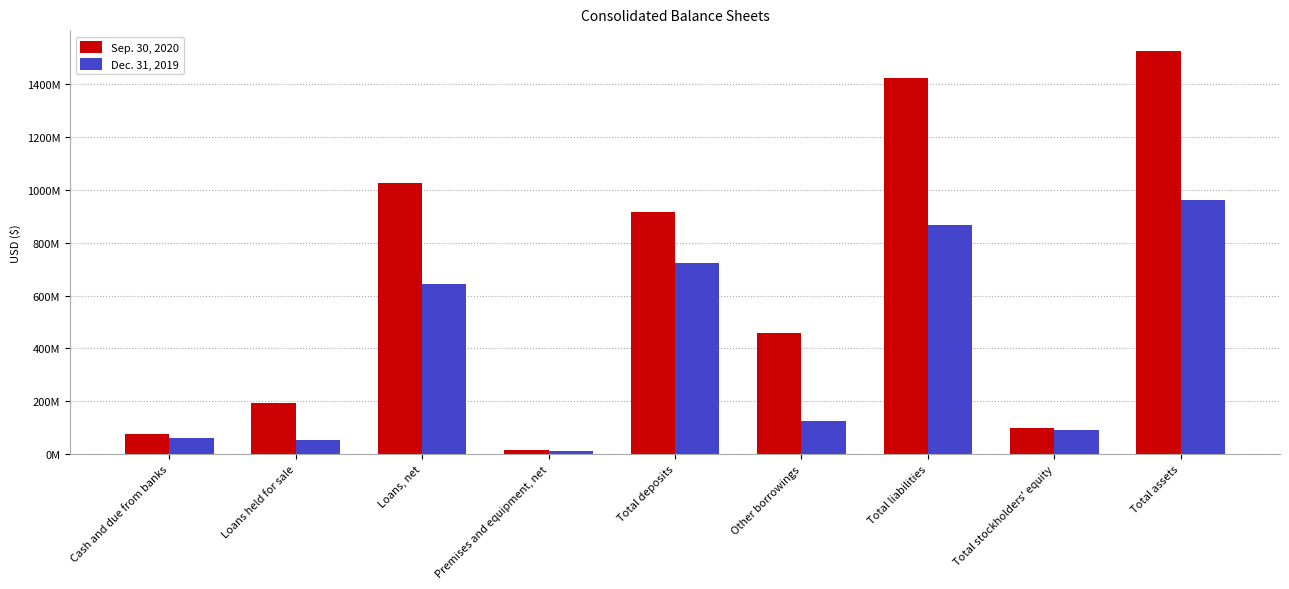

What is the label of the 3rd bar from the right?

Total liabilities